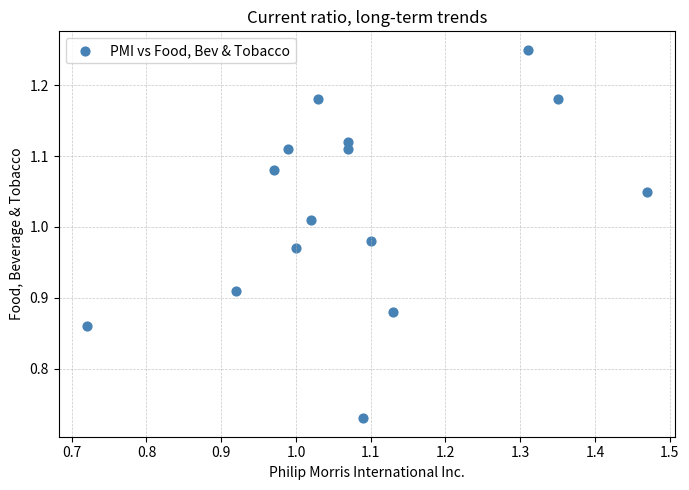

What is the range of Y values (max minus min)?

0.5